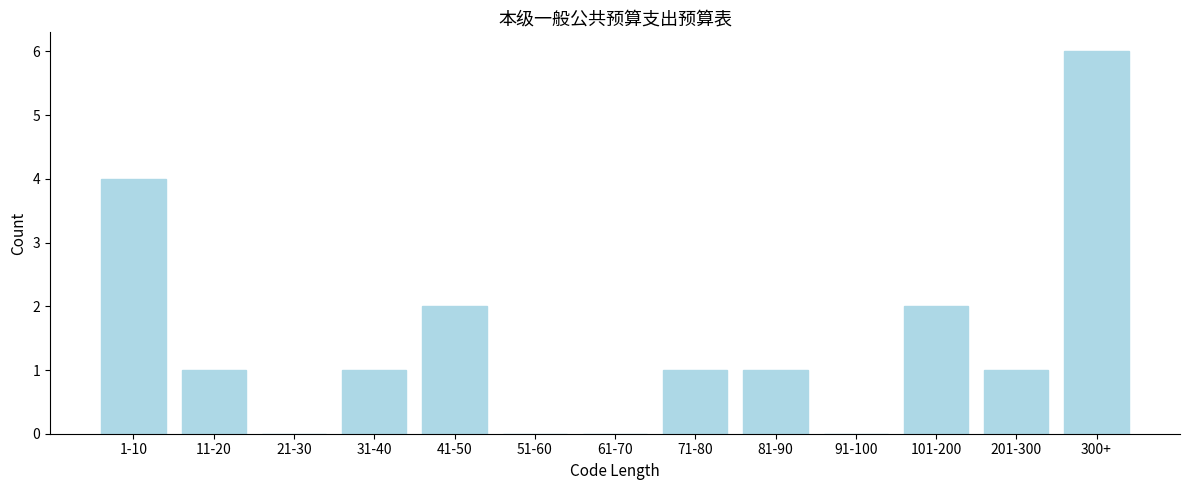

Reading left to right, list all the values displayed in this chart.

1-10=4	11-20=1	21-30=0	31-40=1	41-50=2	51-60=0	61-70=0	71-80=1	81-90=1	91-100=0	101-200=2	201-300=1	300+=6